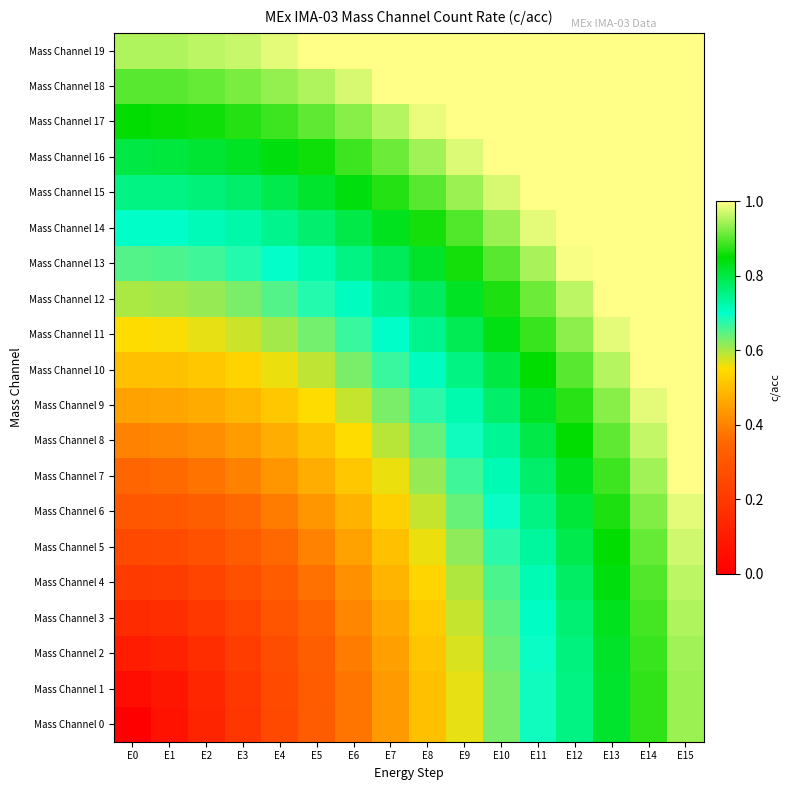

Which has a higher value, E1 or E12?

E12